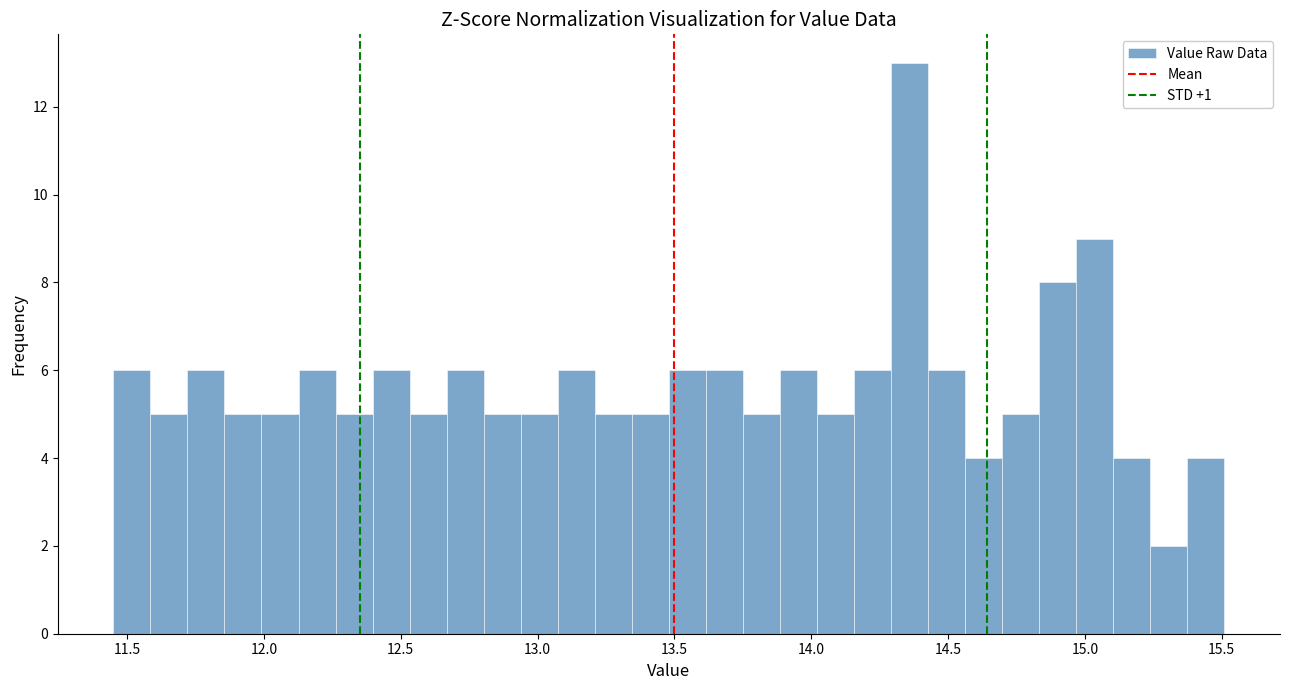

Read against the x-axis, roughly where is the centre of the tallest bar?

14.35